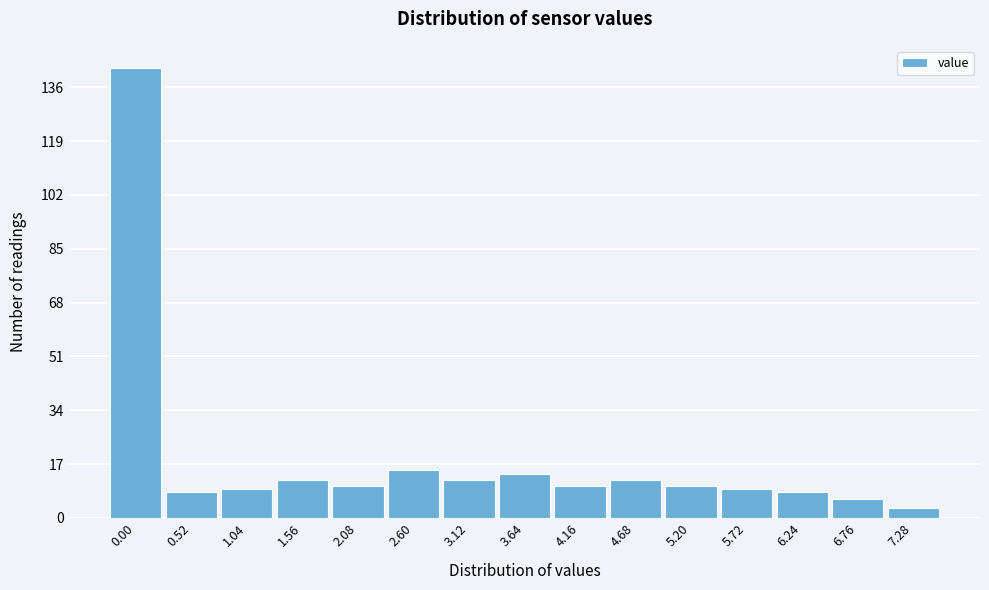

Reading left to right, extract all data points from this chart.

0.00=142	0.52=8	1.04=9	1.56=12	2.08=10	2.60=15	3.12=12	3.64=14	4.16=10	4.68=12	5.20=10	5.72=9	6.24=8	6.76=6	7.28=3